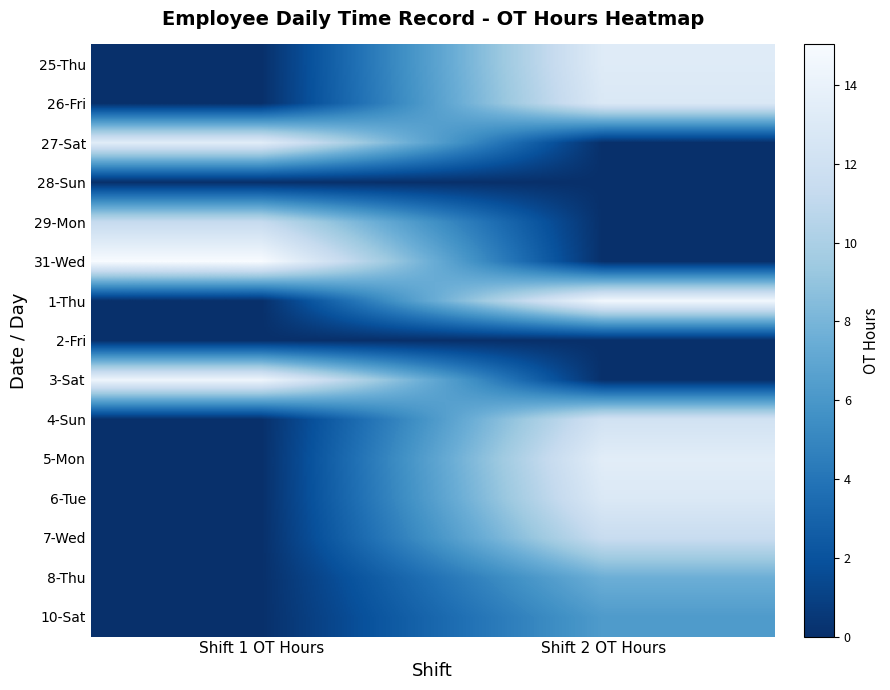

At which category is the sum across all series the highest?

Shift 2 OT Hours